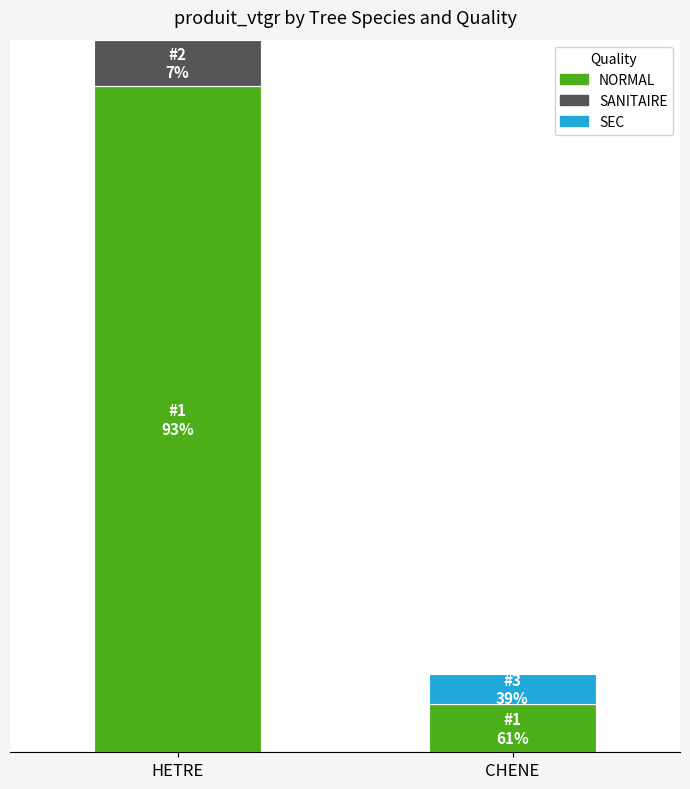

What are all the series names shown in the legend?

NORMAL, SANITAIRE, SEC